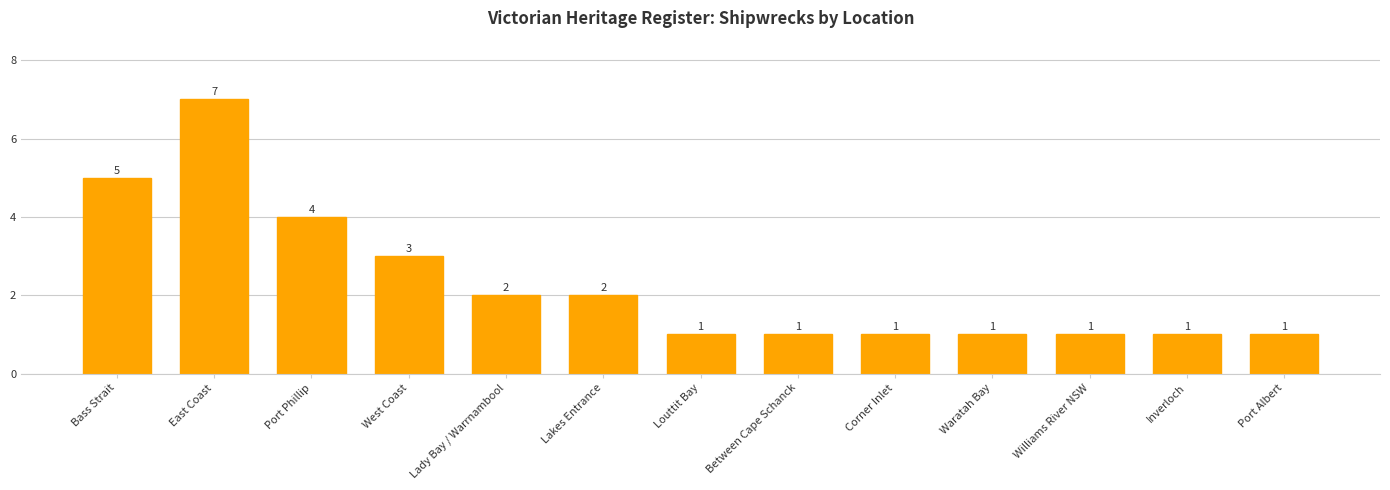

True or false: the data shows 1 at Lady Bay / Warrnambool.

False